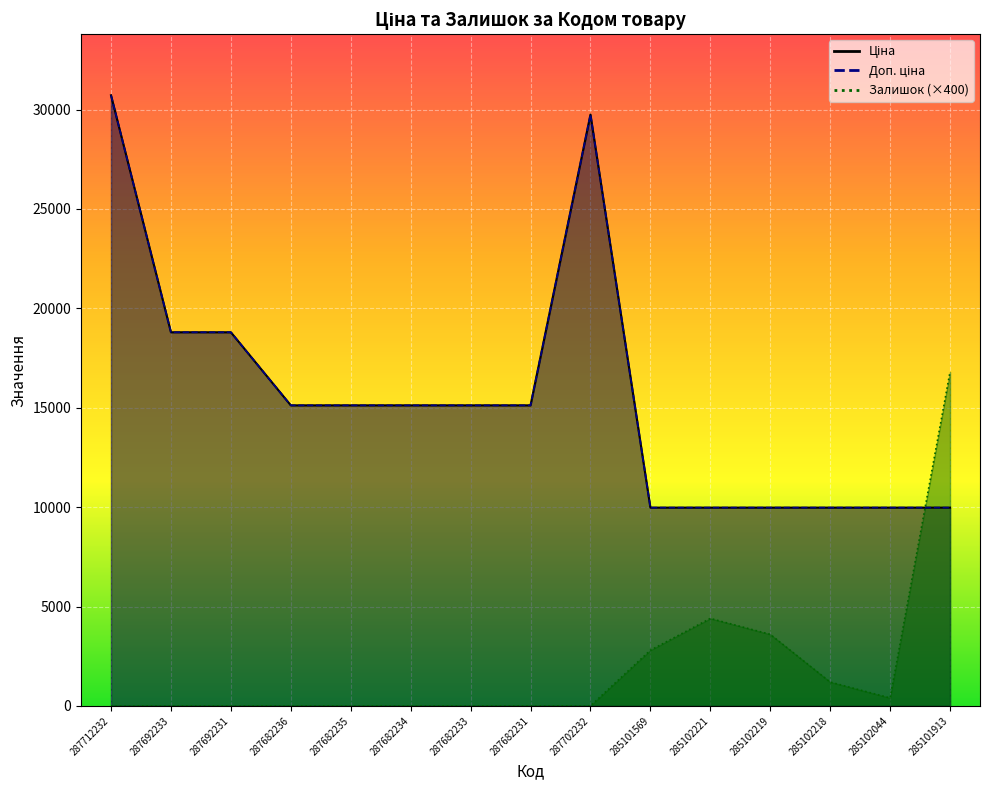

What is the approximate value of Ціна at 287692233?

18796.8